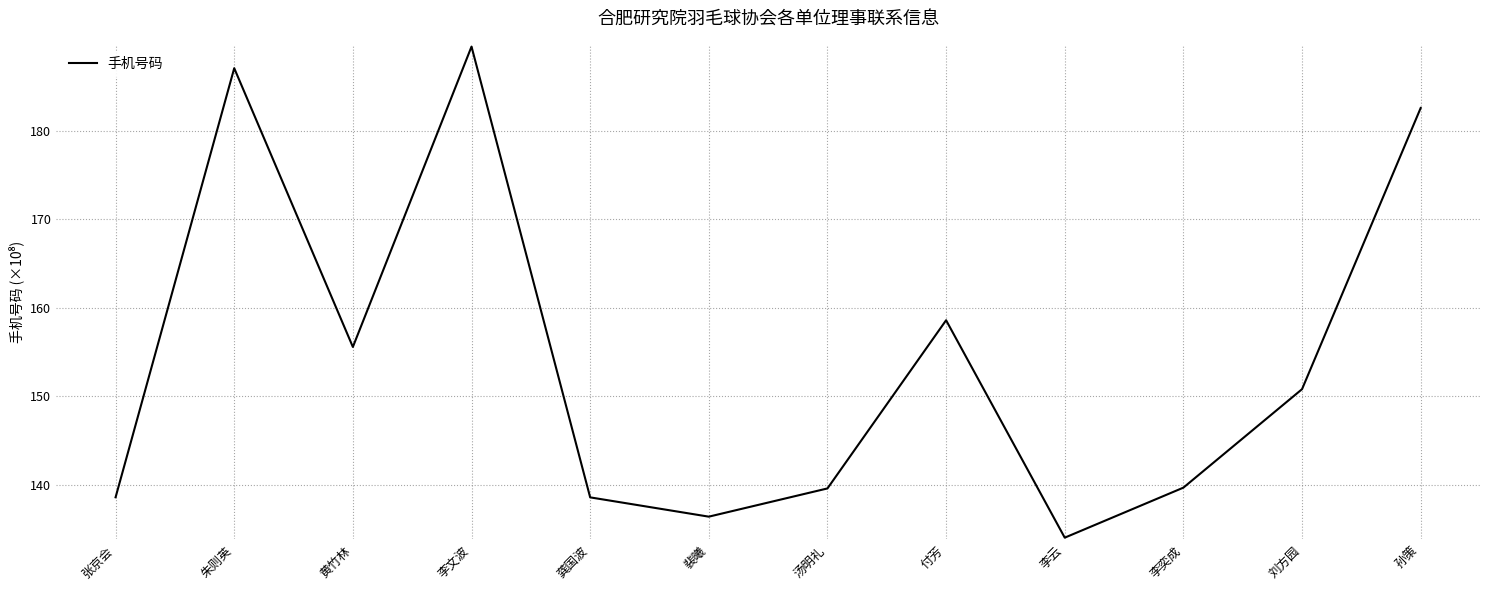

Which has a higher value, 孙策 or 付芳?

孙策